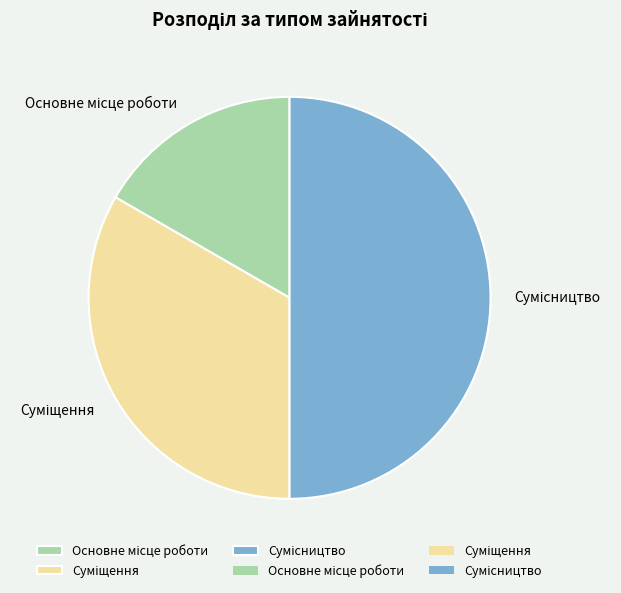

The Суміщення slice represents 33% of the pie. True or false?

True